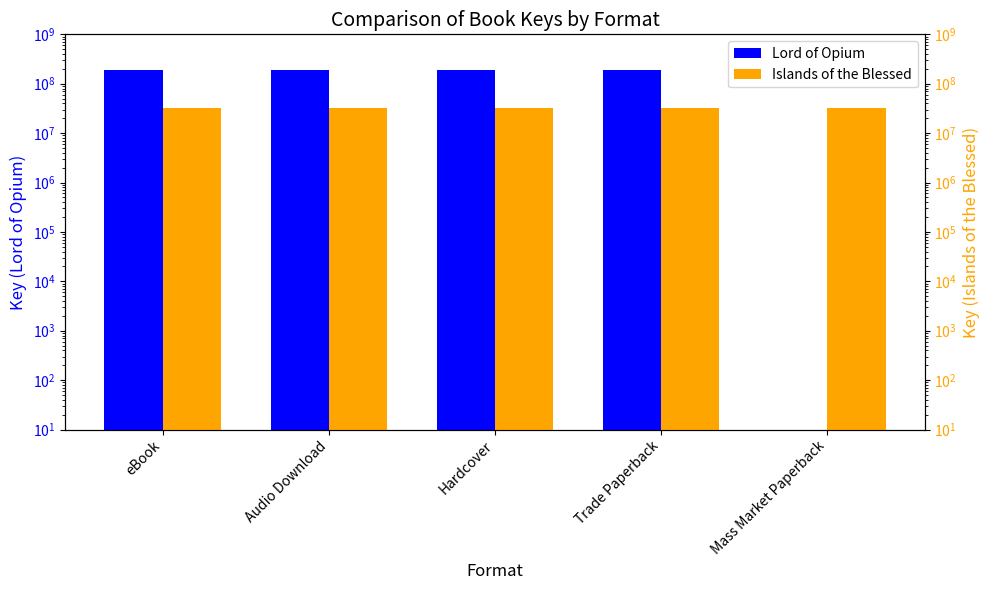

What is the total value across all series at Hardcover?

222181329